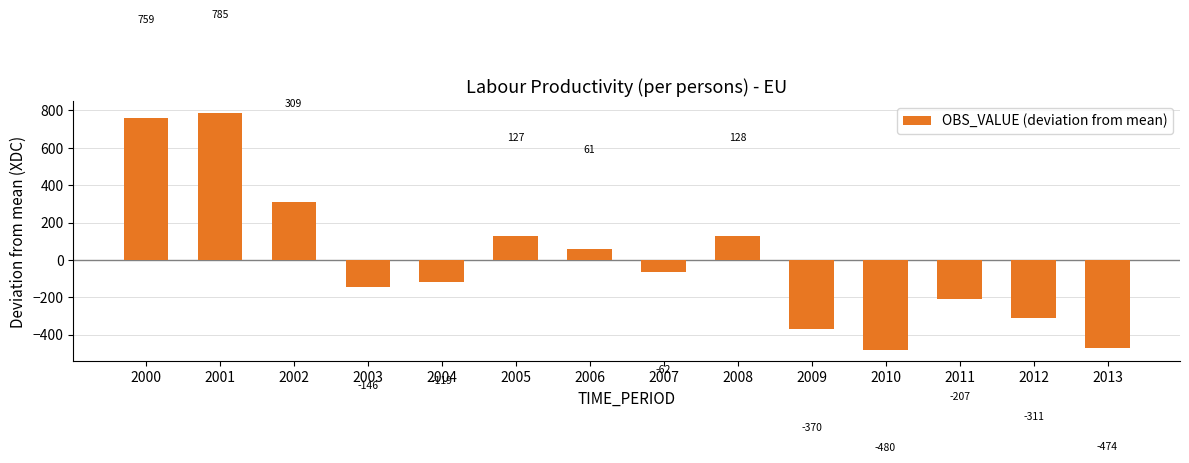

Which category has the lowest value across all series?

2010